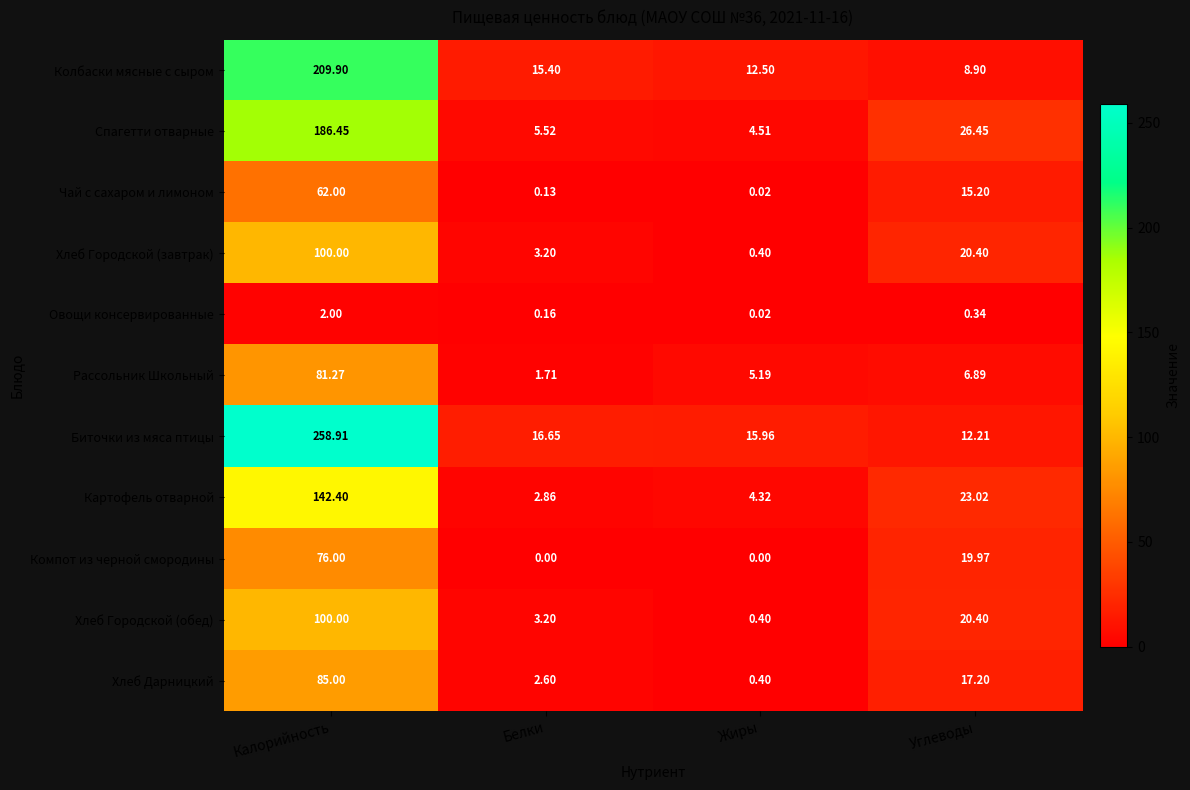

Which series has the widest spread of values?

Биточки из мяса птицы